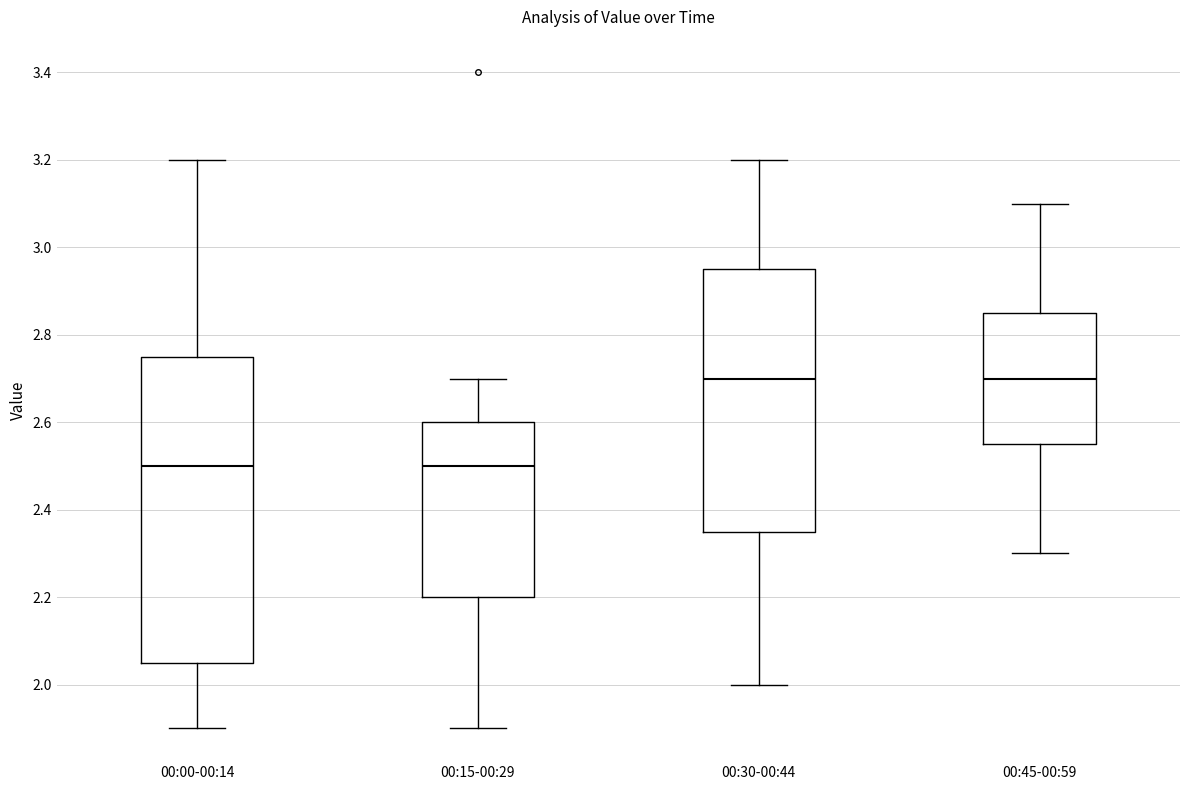

Reading left to right, read every box against the y-axis: the position of its median line, the range the box covers, and the ends of its whiskers. The values are not printed on the chart, so give them approximately, as read against the axis.

00:00-00:14: median 2.50, box 2.06 to 2.76, whiskers 1.90 to 3.20
00:15-00:29: median 2.50, box 2.20 to 2.60, whiskers 1.90 to 2.70
00:30-00:44: median 2.70, box 2.36 to 2.96, whiskers 2.00 to 3.20
00:45-00:59: median 2.70, box 2.56 to 2.86, whiskers 2.30 to 3.10